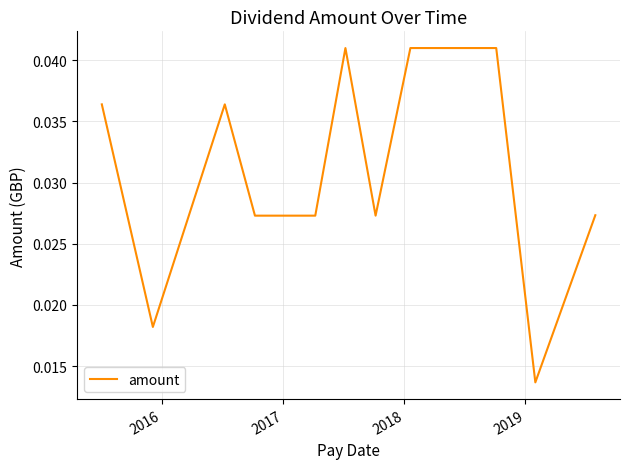

Does the chart have visible grid lines?

Yes